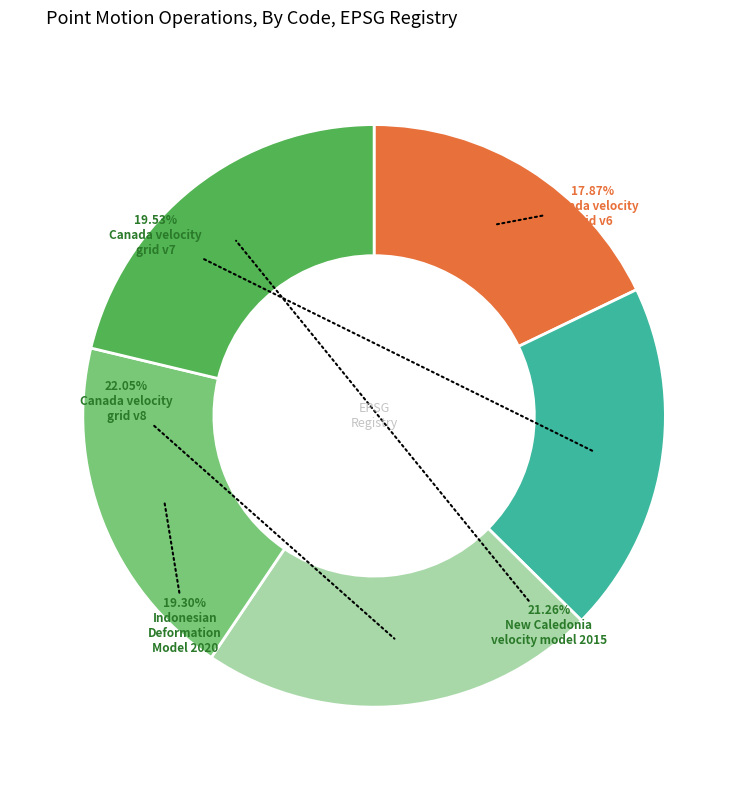

Does any single category account for the majority?

No